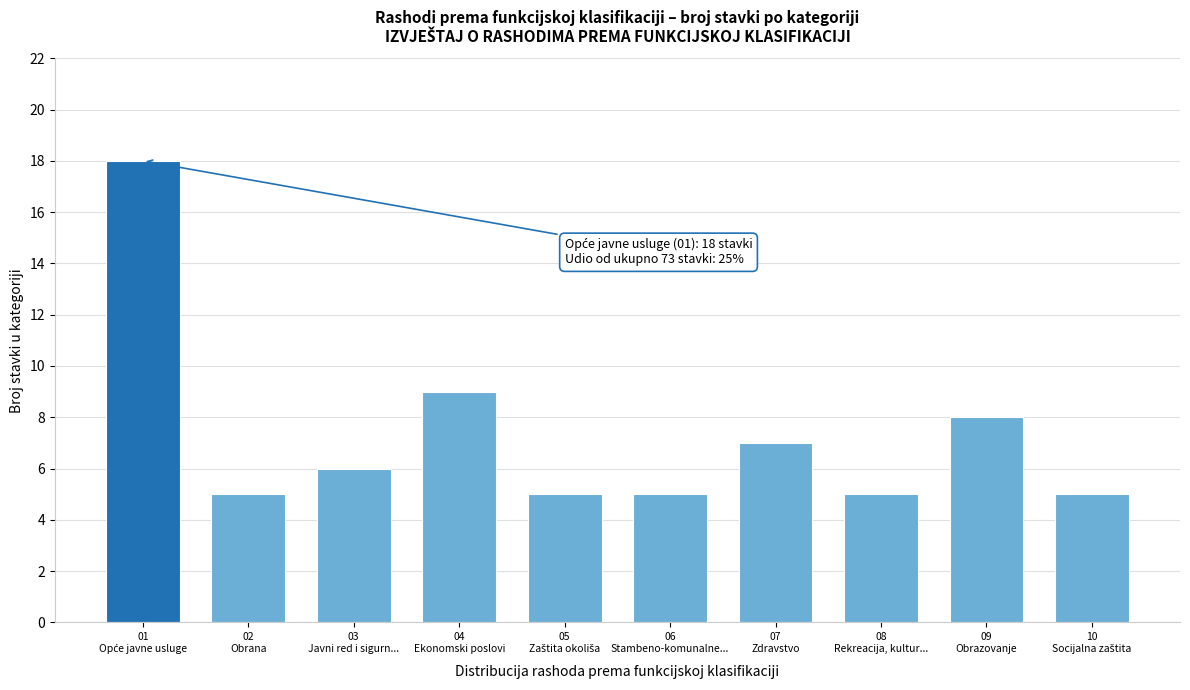

Reading right to left, list all the values displayed in this chart.

5	8	5	7	5	5	9	6	5	18